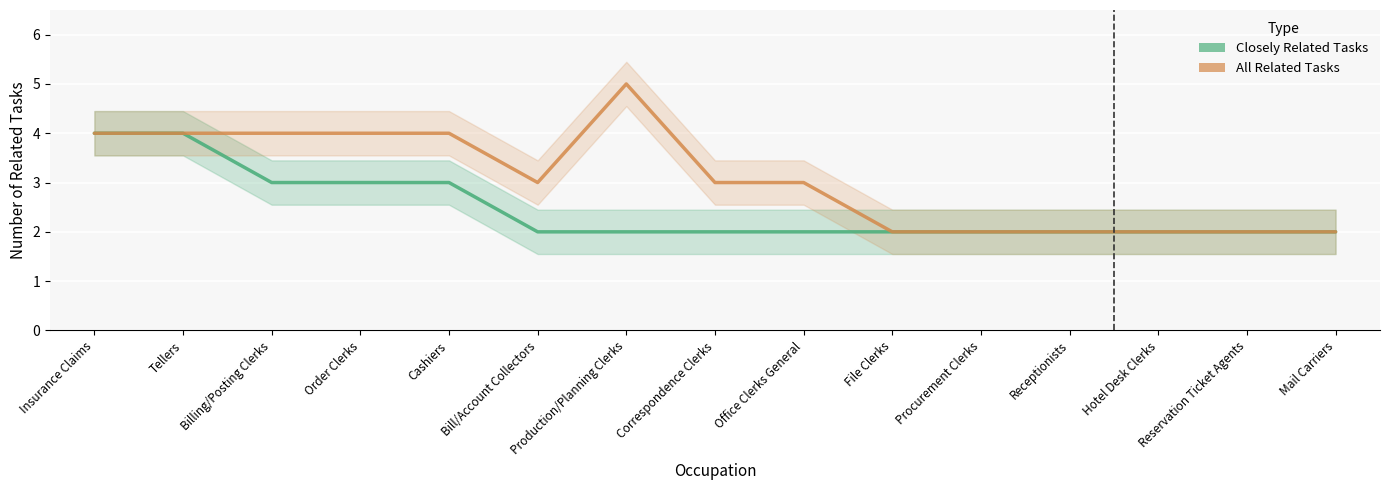

How many lines are shown in the chart?

2